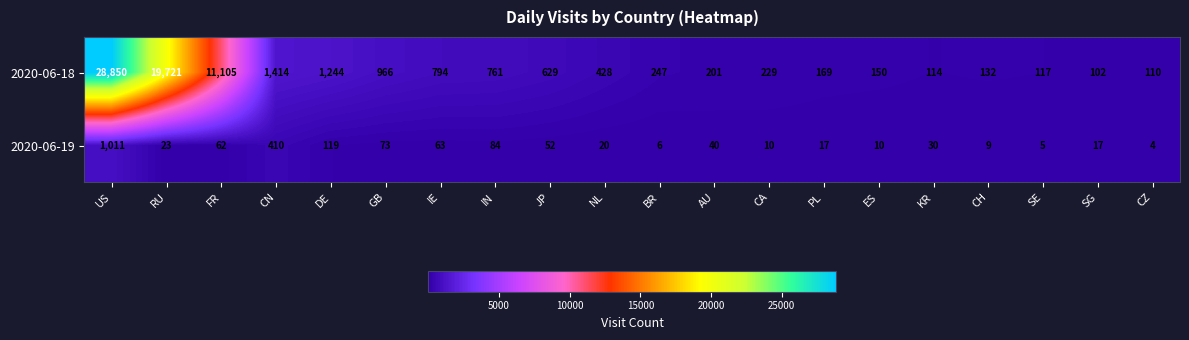

What is the minimum value shown in the chart?

4